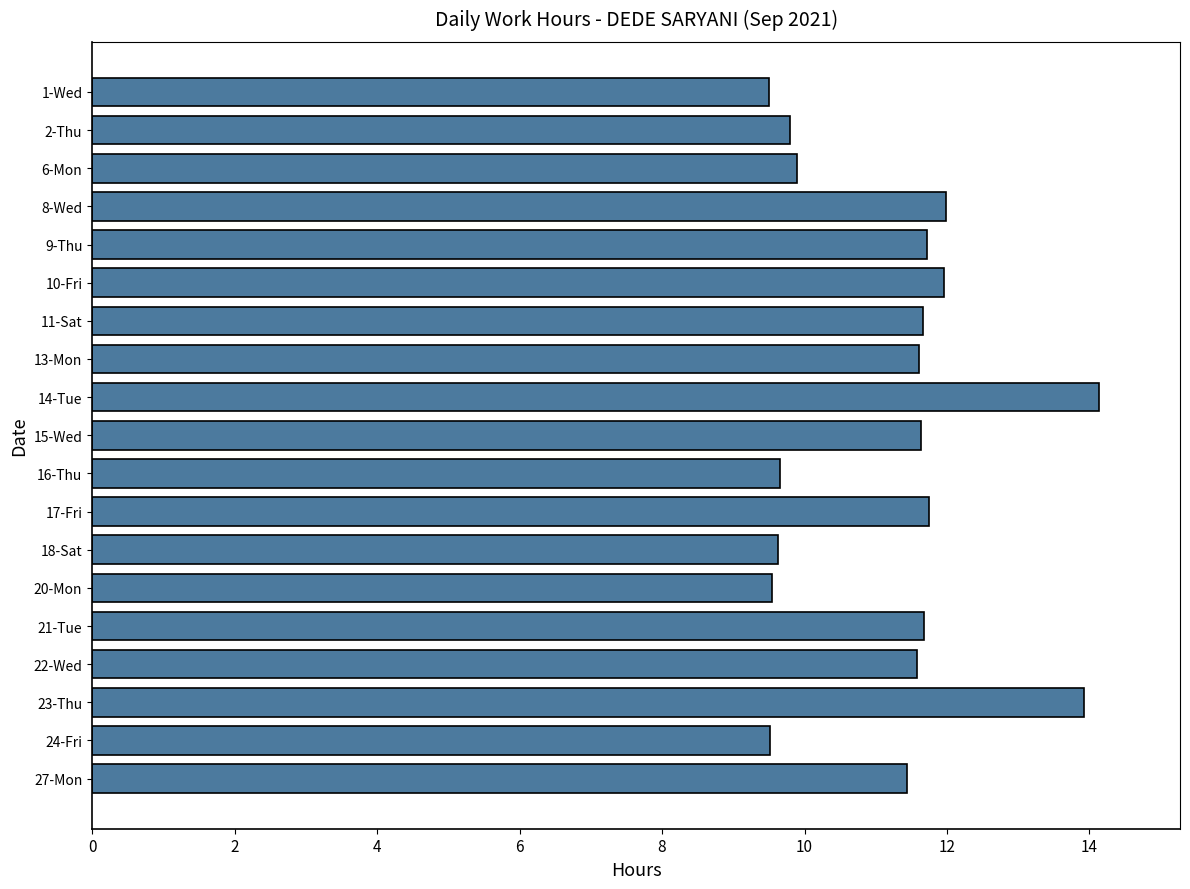

What is the sum of all values?

212.6